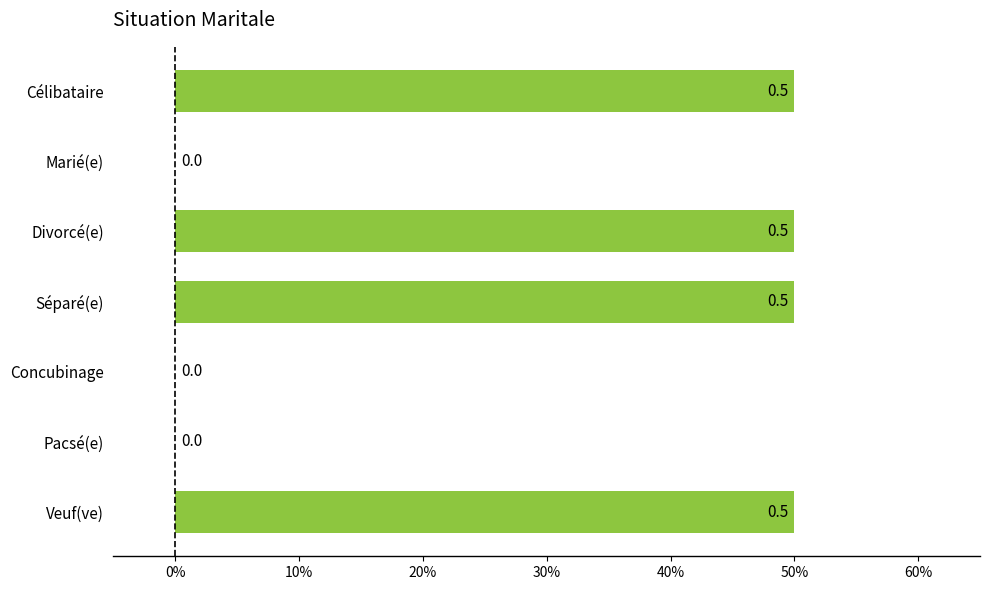

Are the bars horizontal?

Yes